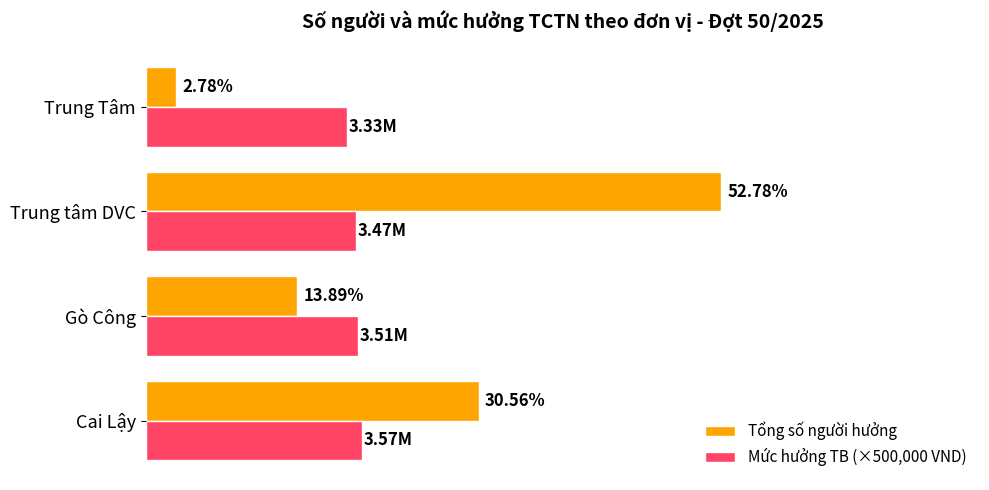

What are all the series names shown in the legend?

Tổng số người hưởng, Mức hưởng TB (×500,000 VND)